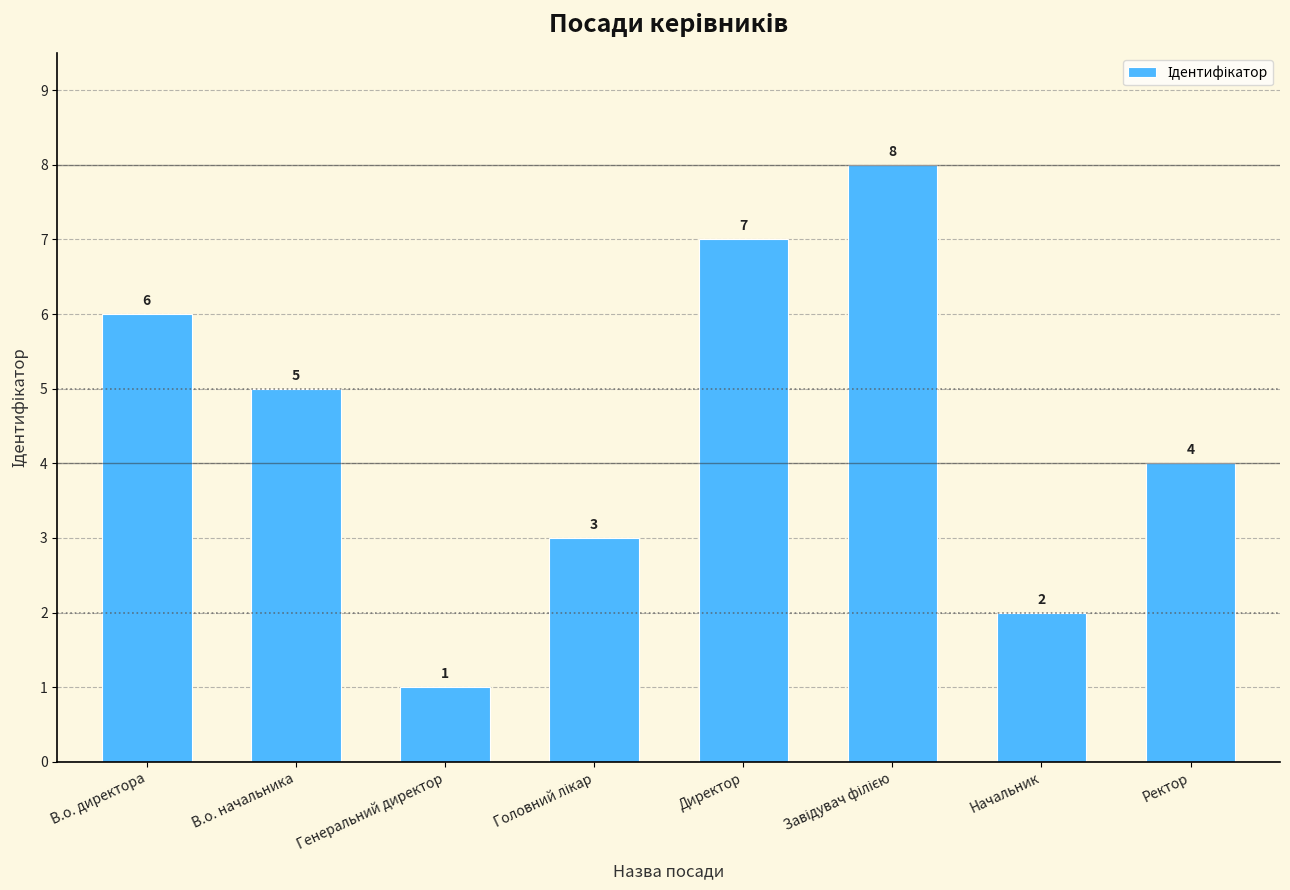

Count the number of categories in the chart.

8